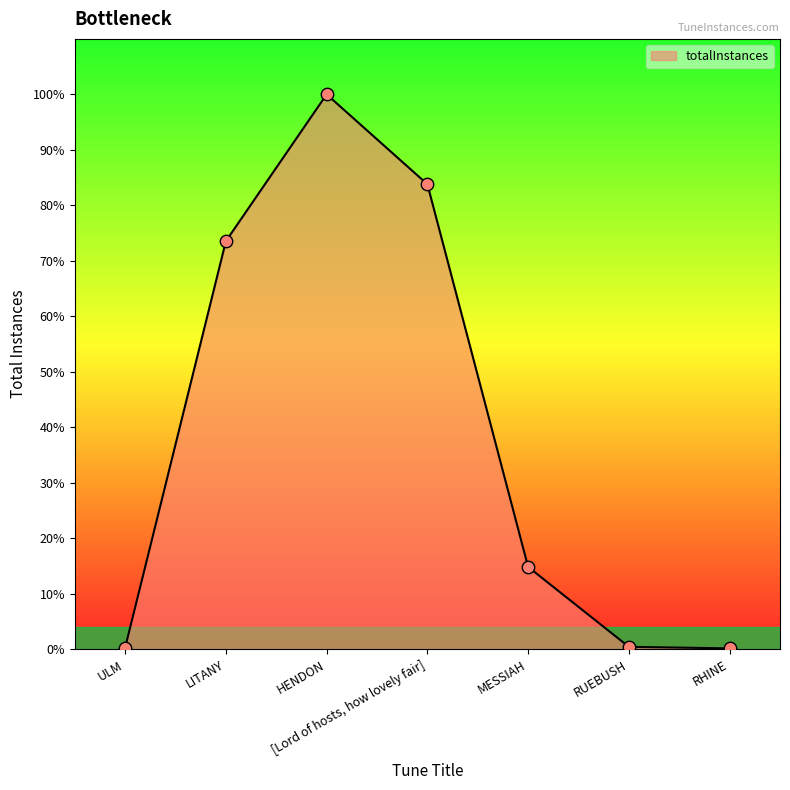

Between HENDON and LITANY, which is larger?

HENDON